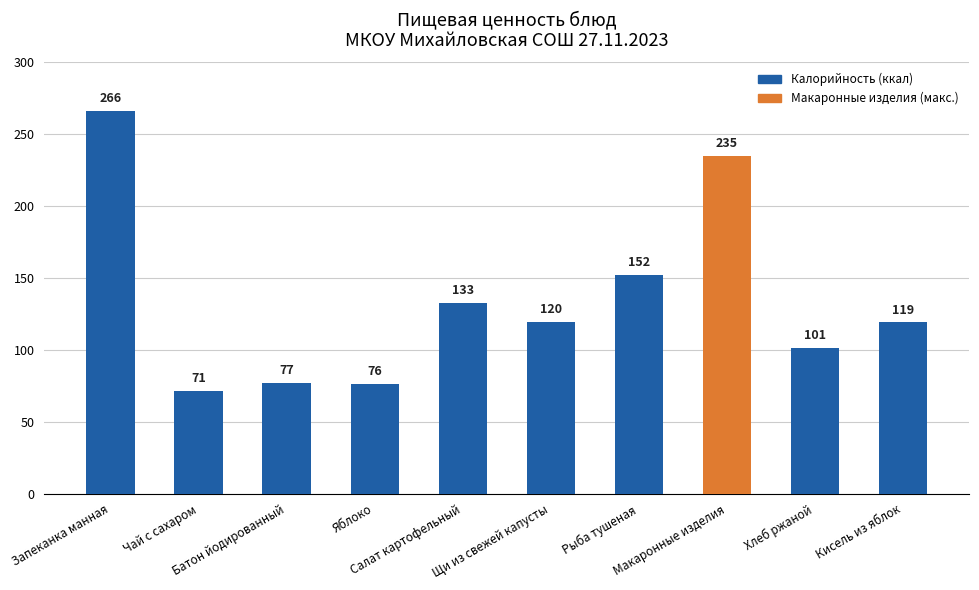

What is the difference between the values at Рыба тушеная and Щи из свежей капусты?

32.5